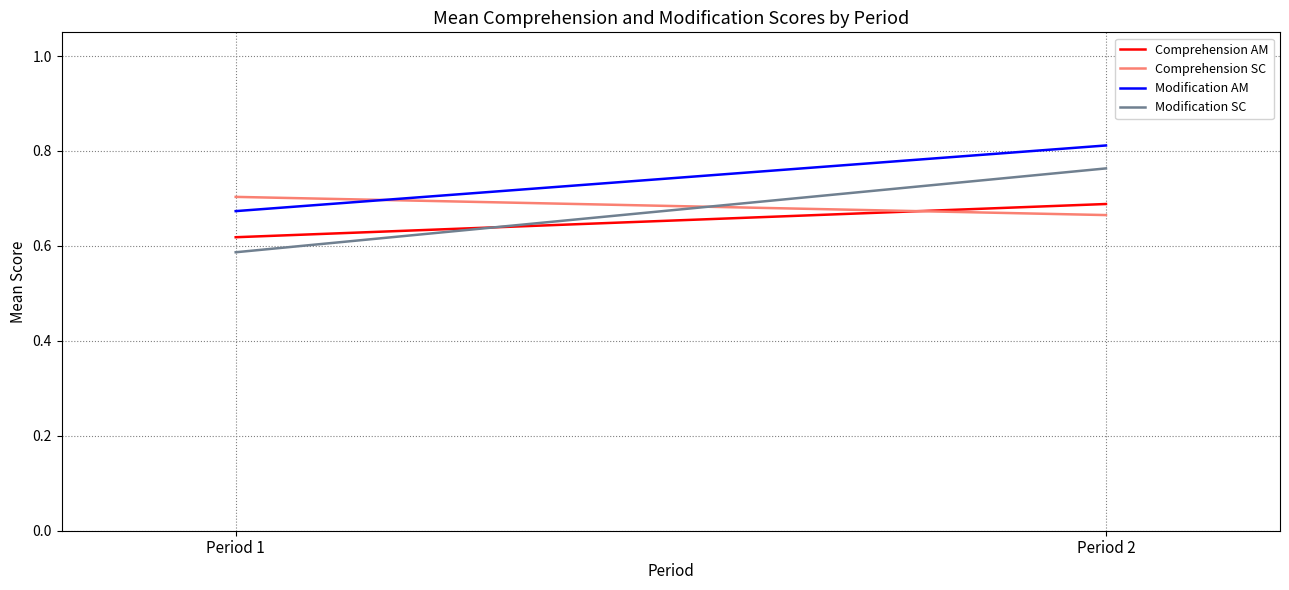

At which label is Comprehension AM closest to 0?

Period 1